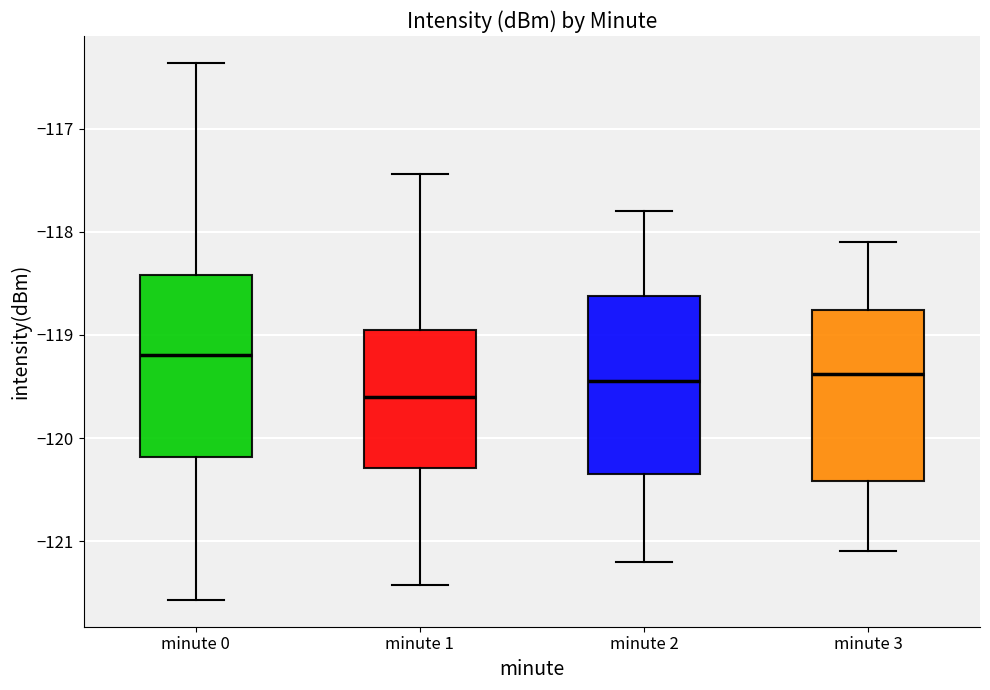

Reading left to right, read every box against the y-axis: the position of its median line, the range the box covers, and the ends of its whiskers. The values are not printed on the chart, so give them approximately, as read against the axis.

minute 0: median -119.2, box -120.2 to -118.4, whiskers -121.6 to -116.4
minute 1: median -119.6, box -120.3 to -118.9, whiskers -121.4 to -117.4
minute 2: median -119.4, box -120.3 to -118.6, whiskers -121.2 to -117.8
minute 3: median -119.4, box -120.4 to -118.8, whiskers -121.1 to -118.1